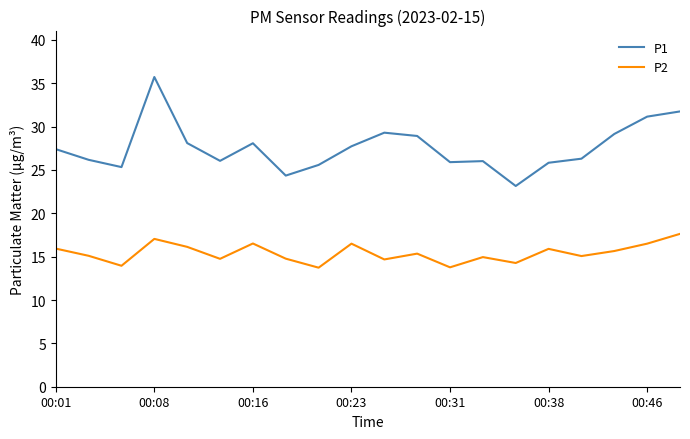

Rank the series by their average value, from lowest to highest.

P2, P1